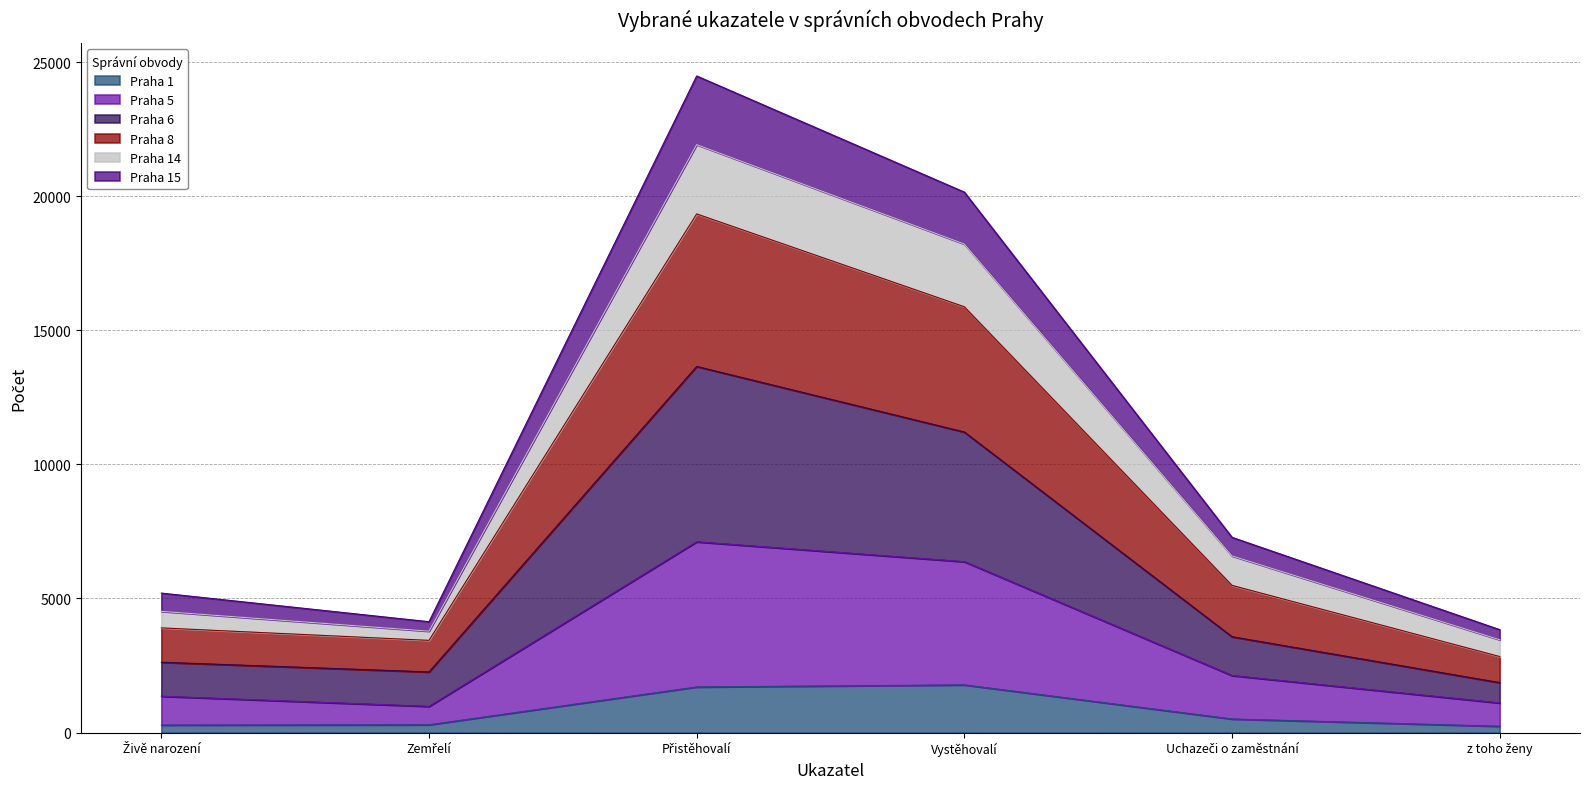

At how many categories does at least one series exceed 24021?

1